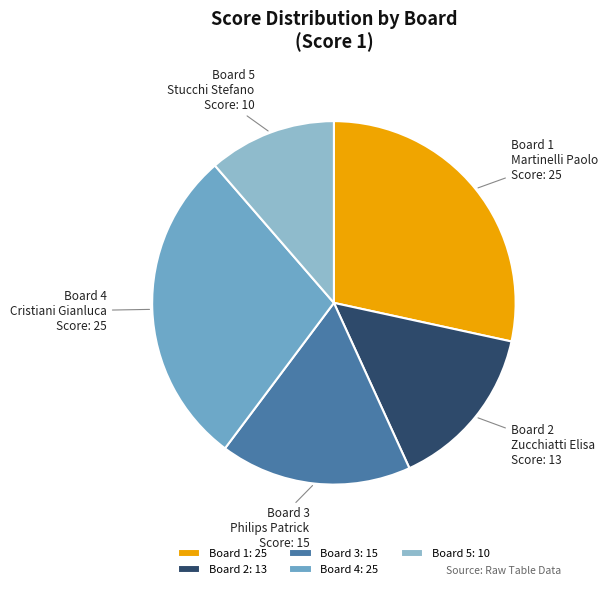

How many slices are in this pie chart?

5